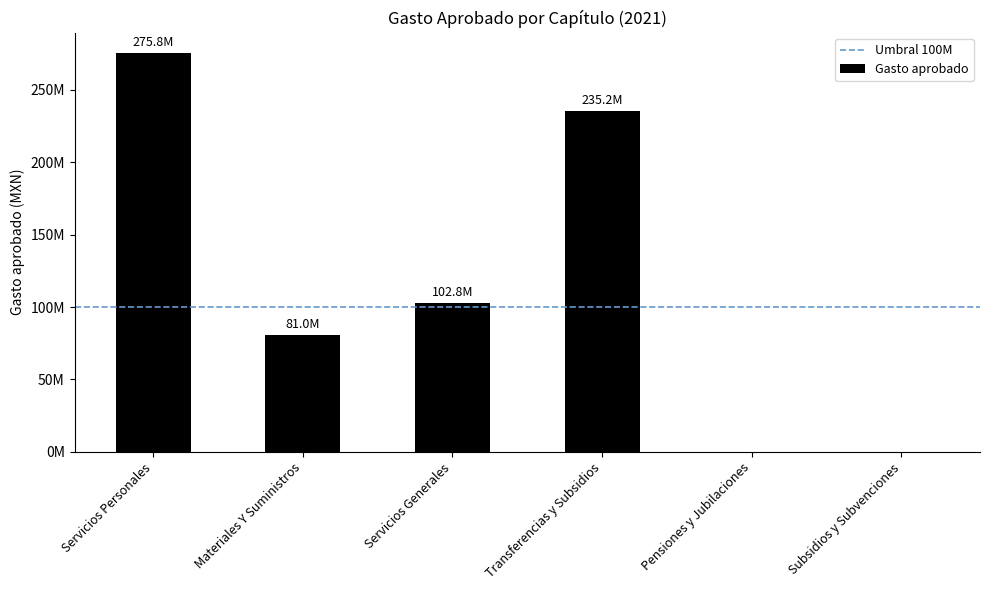

How many values are below 102780371?

3